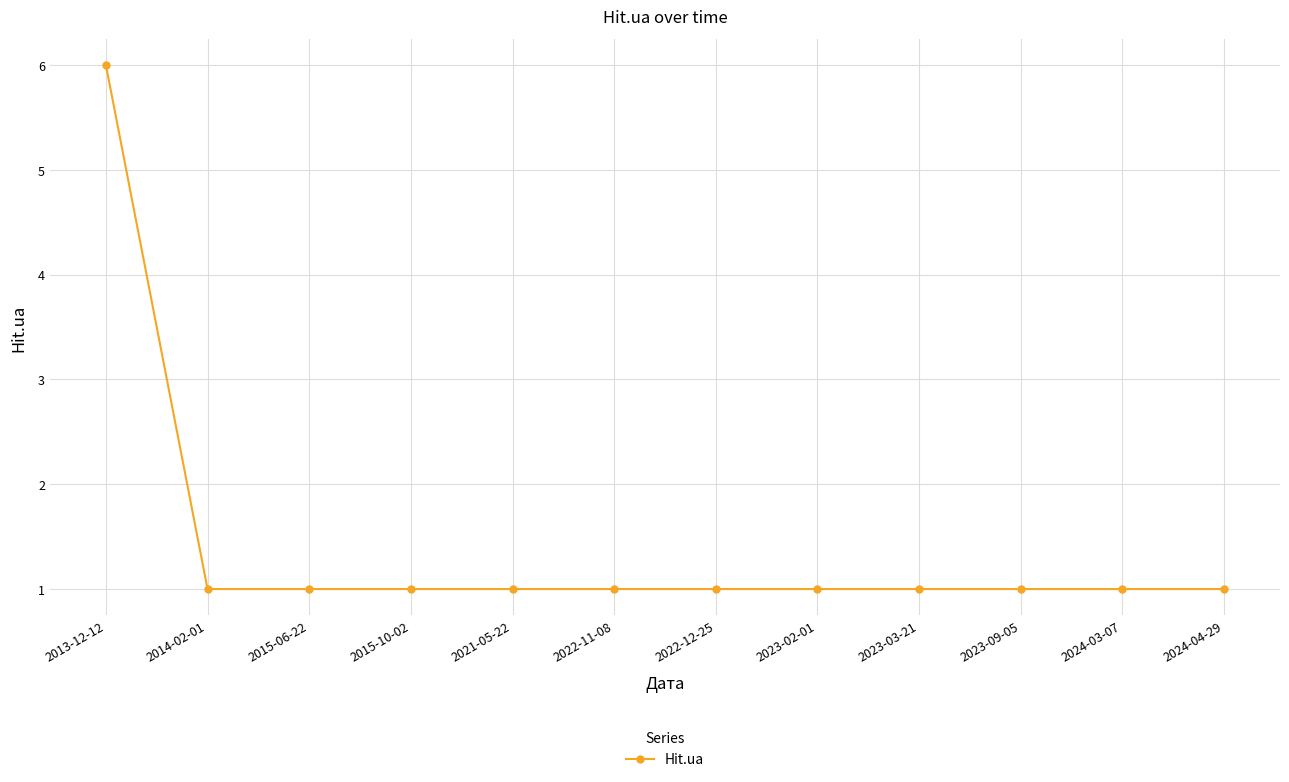

What is the label of the 8th point from the right?

2021-05-22